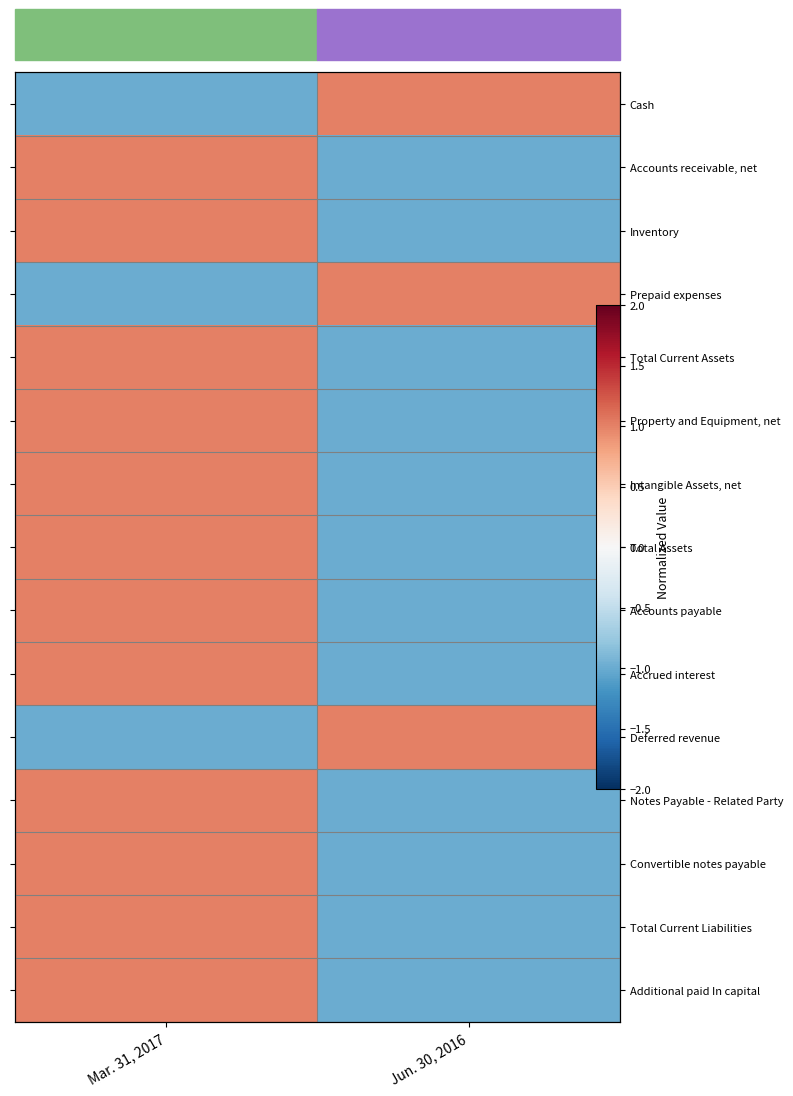

True or false: Total Assets has a value of -1 at Jun. 30, 2016.

False